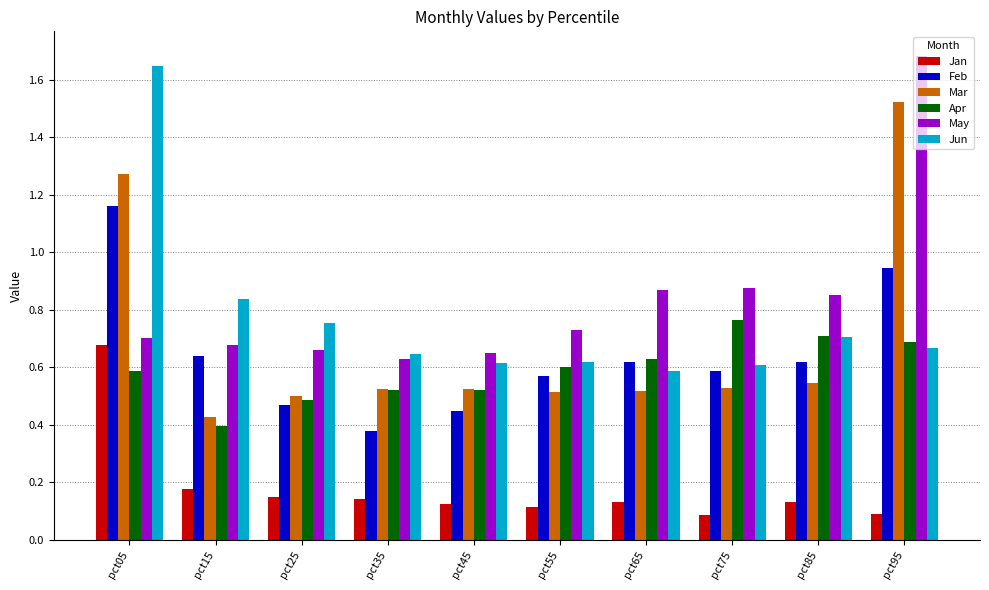

What is the sum of all Mar values?

6.9